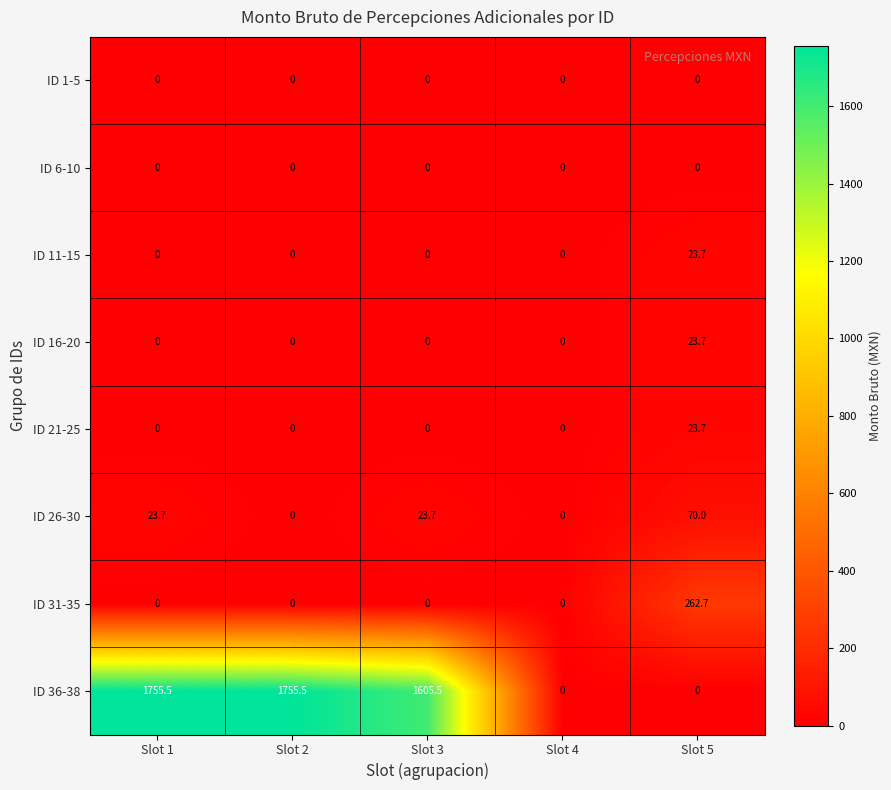

The ID 16-20 series shows 0.0 at Slot 3. True or false?

True